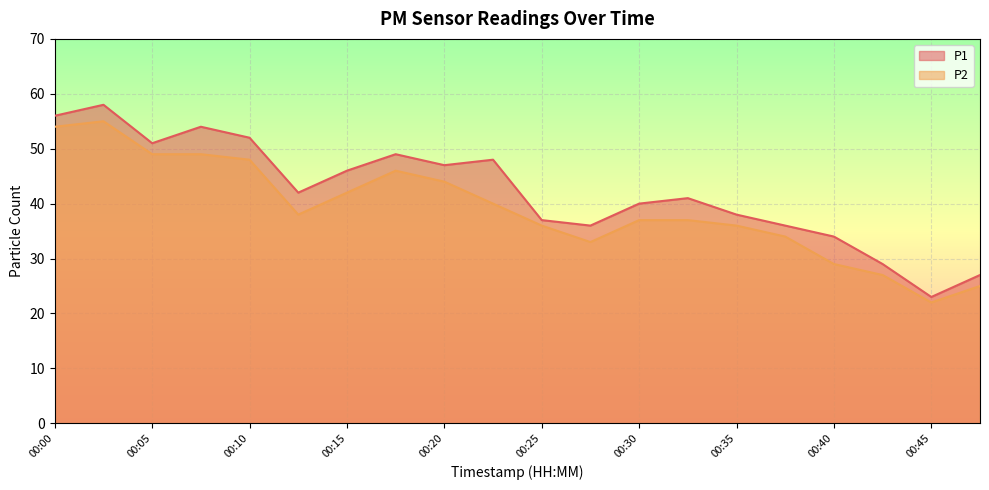

What is the difference between the maximum and minimum values in the P2 series?

33